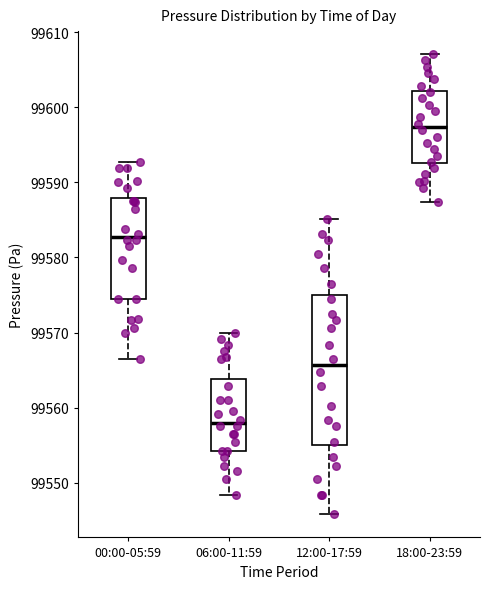

Reading left to right, transcribe this box plot: for each box, give where its median line is, the range the box spans, and where its two whiskers end, as read against the y-axis. The values are not printed on the chart, so give them approximately, as read against the axis.

00:00-05:59: median 99583, box 99575 to 99588, whiskers 99566 to 99593
06:00-11:59: median 99558, box 99554 to 99564, whiskers 99548 to 99570
12:00-17:59: median 99566, box 99555 to 99575, whiskers 99546 to 99585
18:00-23:59: median 99597, box 99593 to 99602, whiskers 99587 to 99607